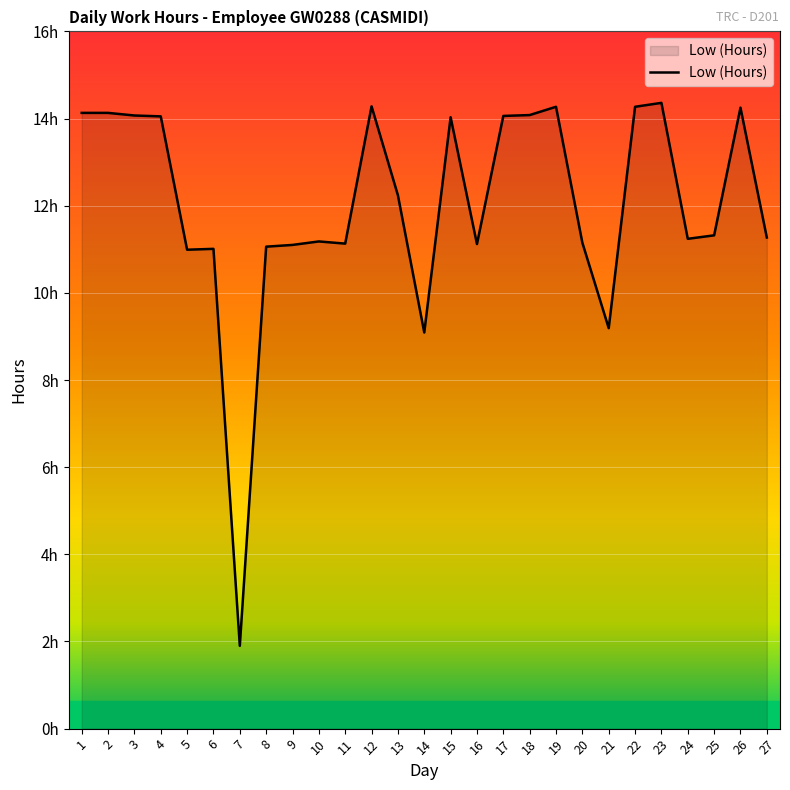

Does the chart display data point markers on the line(s)?

No